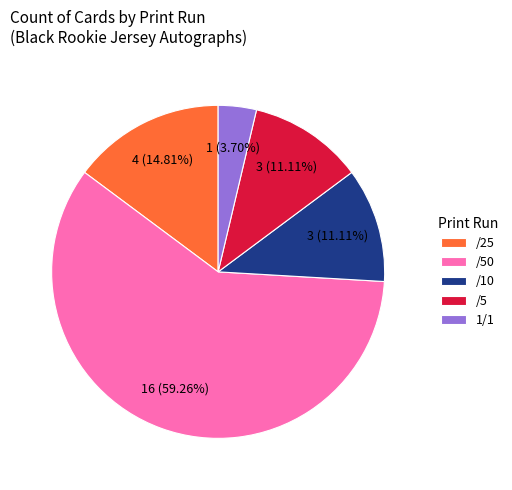

Which slice is the smallest?

1/1